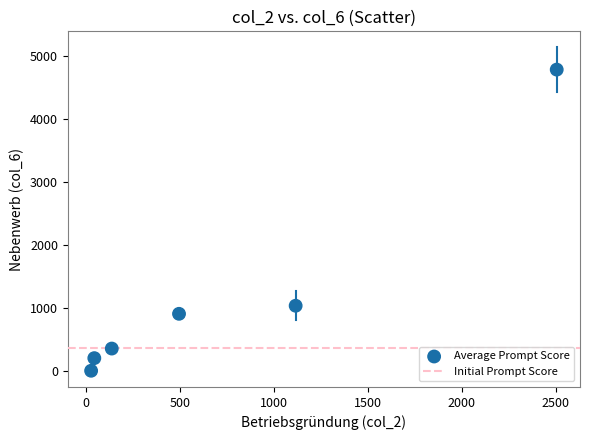

What Y value in the scatter plot is closest to 2395?

1038